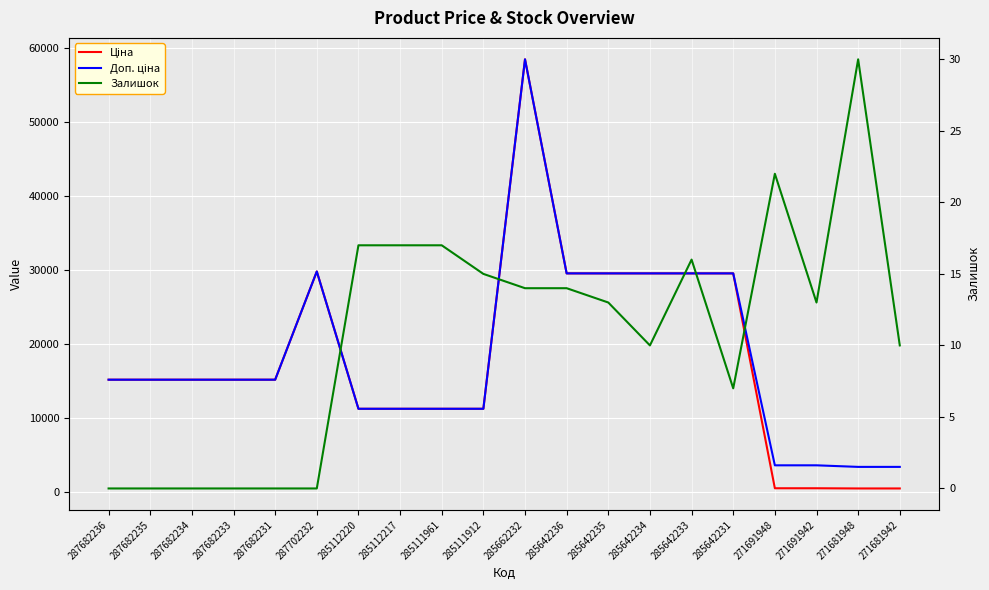

Where is the first local maximum for Ціна?

287702232